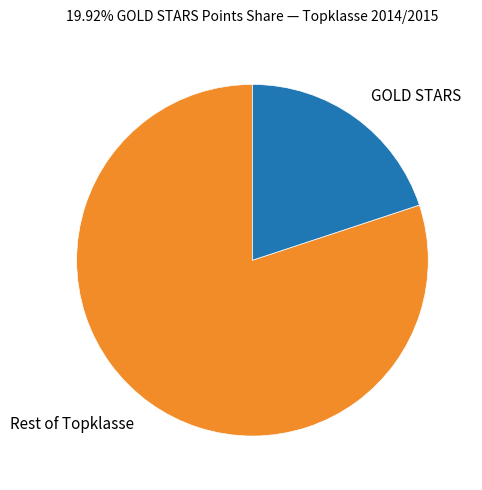

Rank the categories by value from lowest to highest.

GOLD STARS, Rest of Topklasse